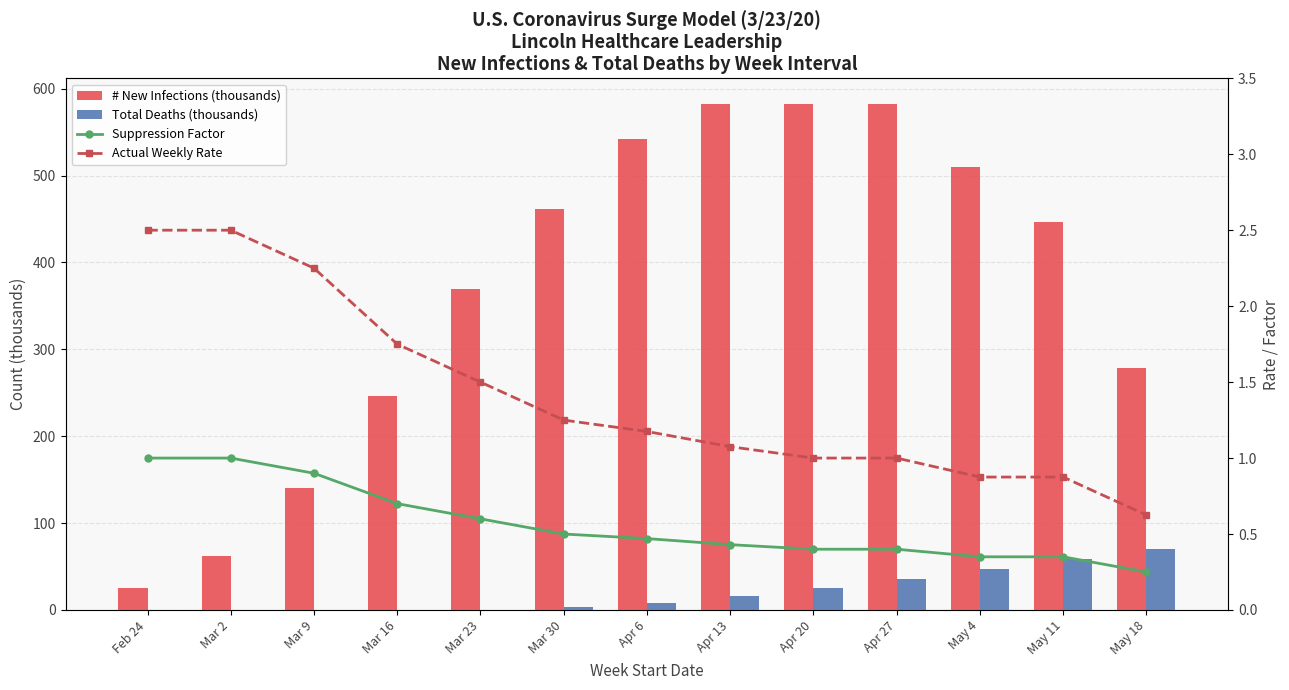

How many values in the Actual Weekly Rate series exceed 1?

8